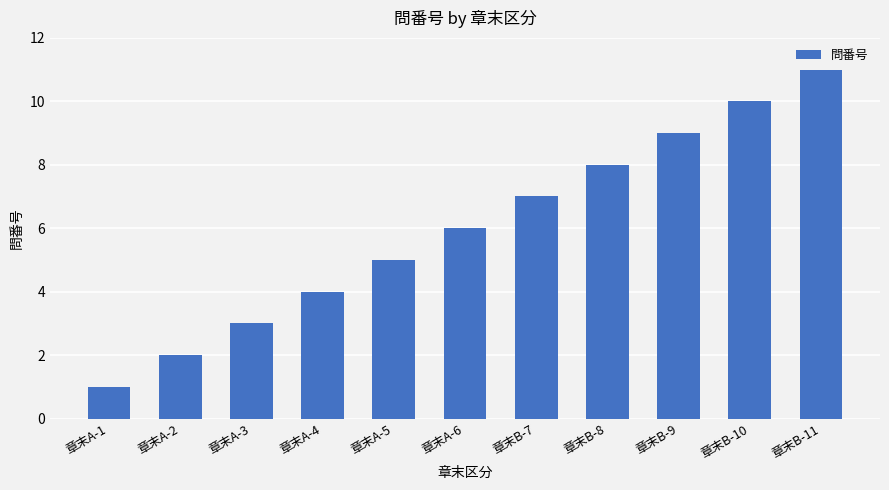

What is the average value?

6